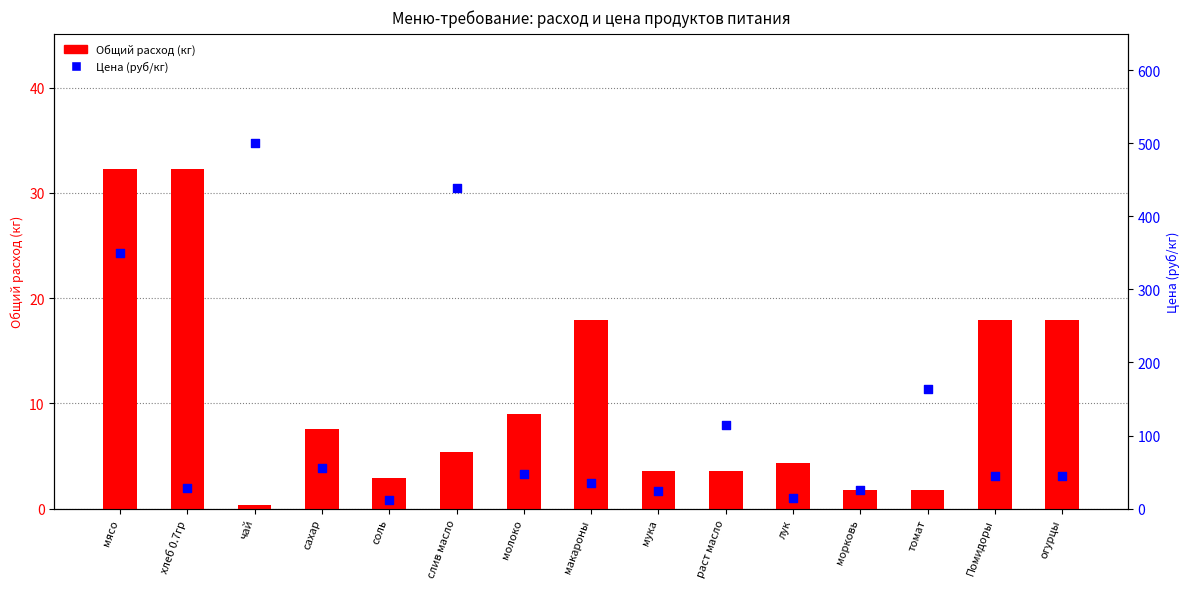

Which series has the largest Y range (max minus min)?

Цена (руб/кг)